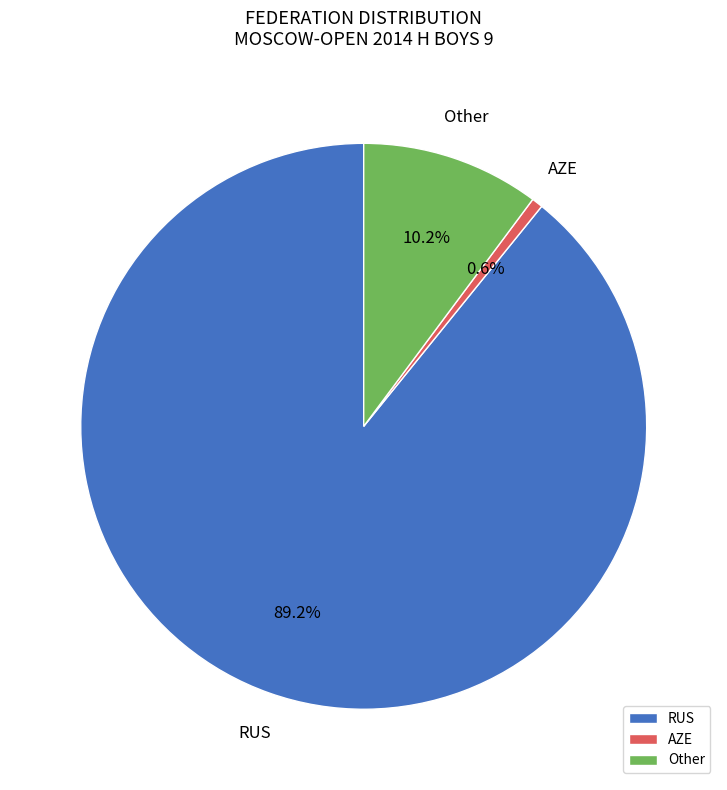

Between Other and RUS, which is larger?

RUS